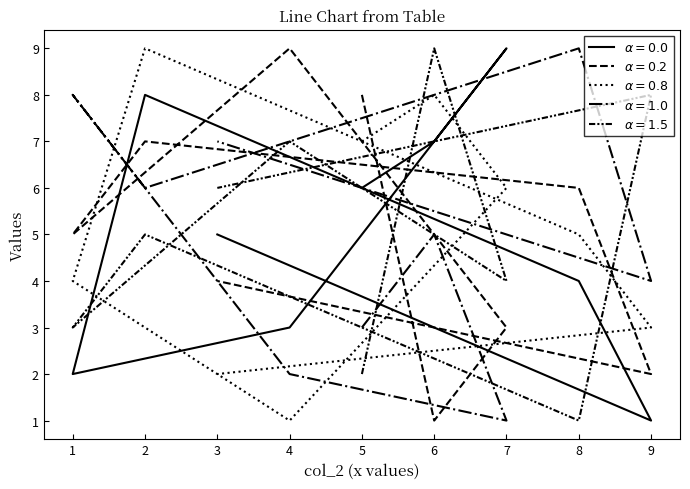

What is the difference between the maximum and minimum values in the col_4 series?

8